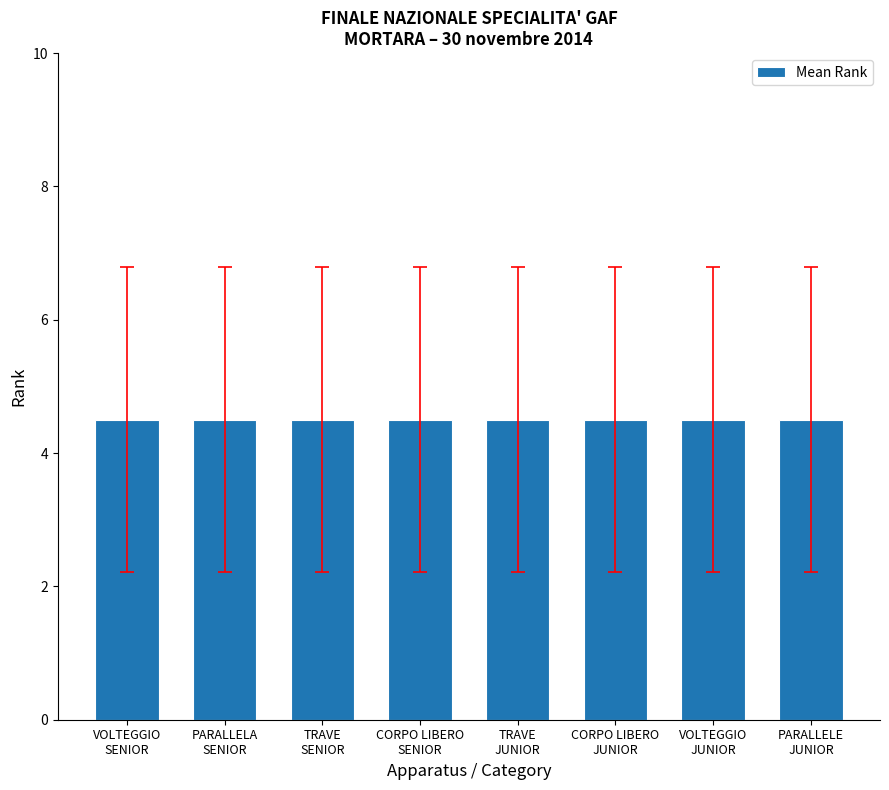

Count the number of data series in this chart.

1